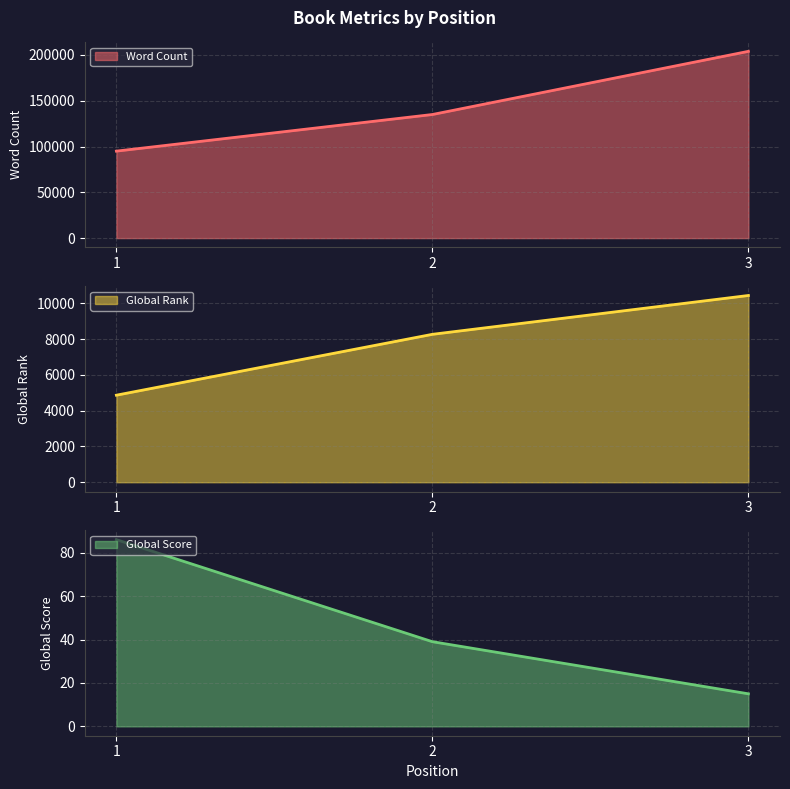

Does the chart have visible grid lines?

Yes